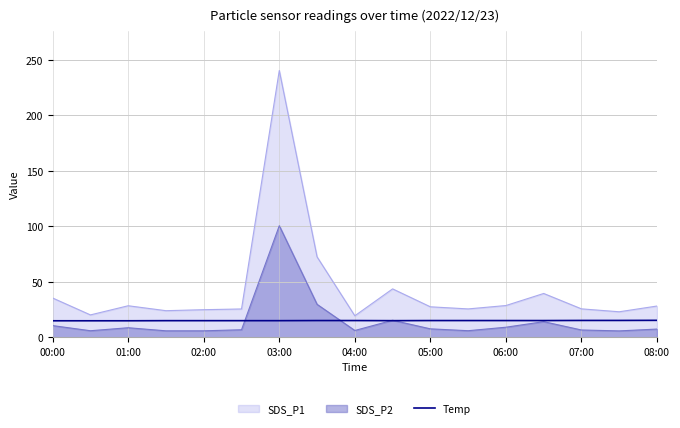

Which series has the largest total across all categories?

SDS_P1